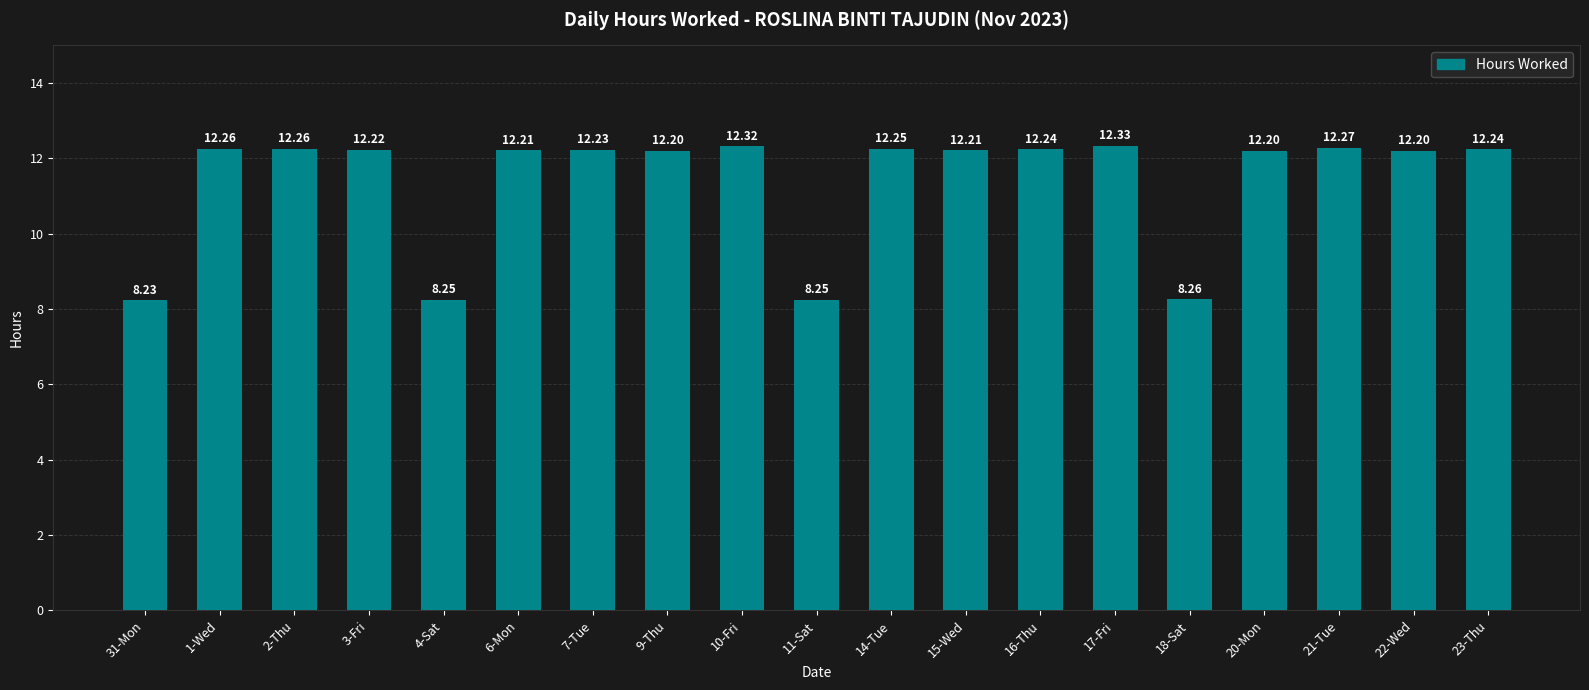

What is the sum of the values at 22-Wed and 10-Fri?

24.5